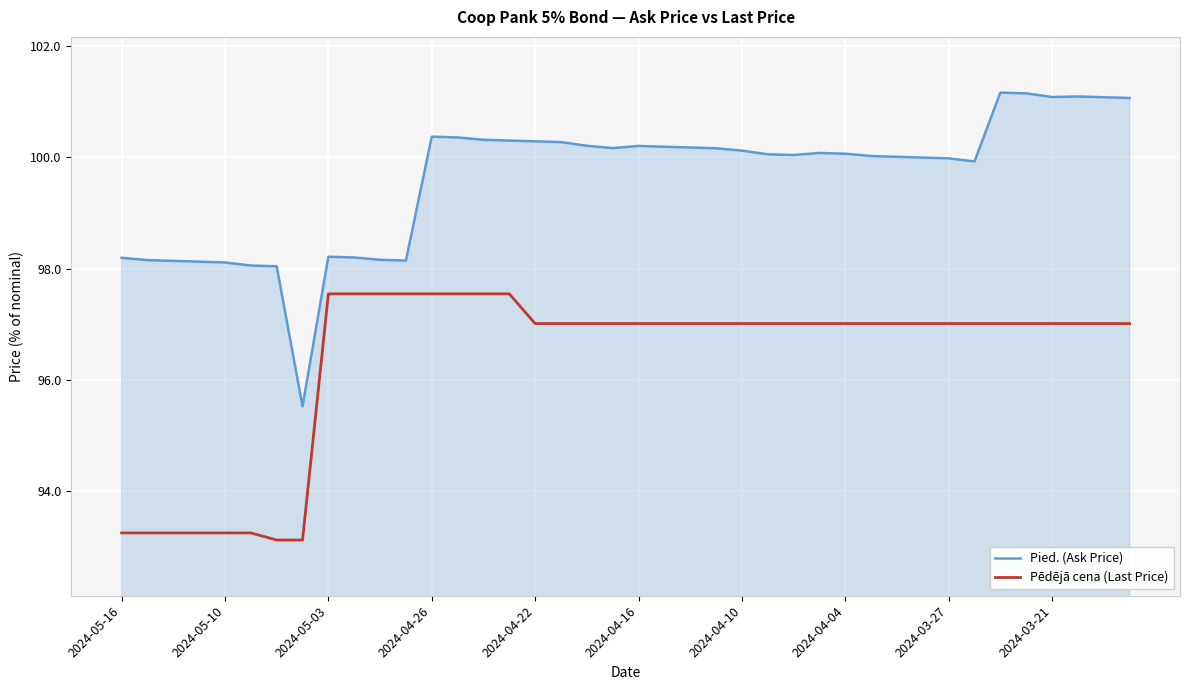

Which series has the largest total across all categories?

Pied. (Ask Price)